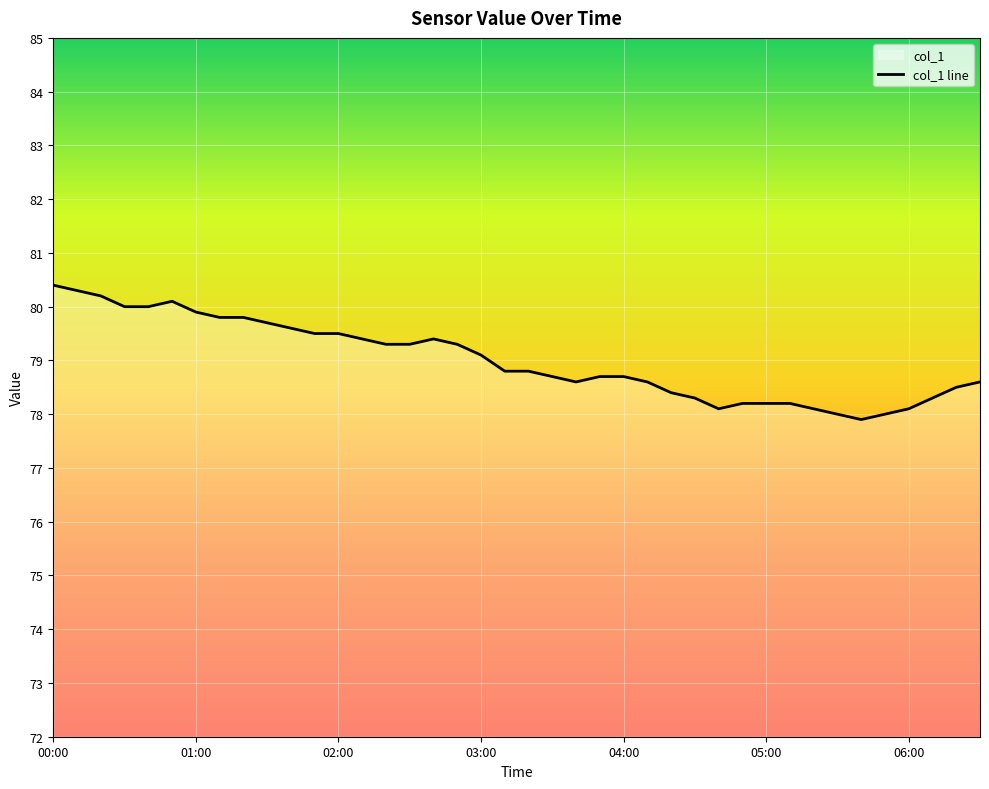

The value at 00:30 is 113.2. True or false?

False